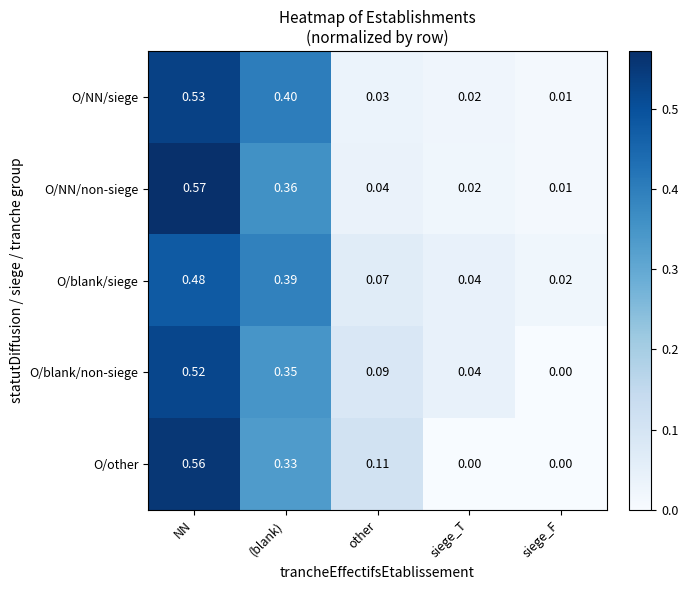

Between NN and (blank), which series saw the biggest shift?

O/other